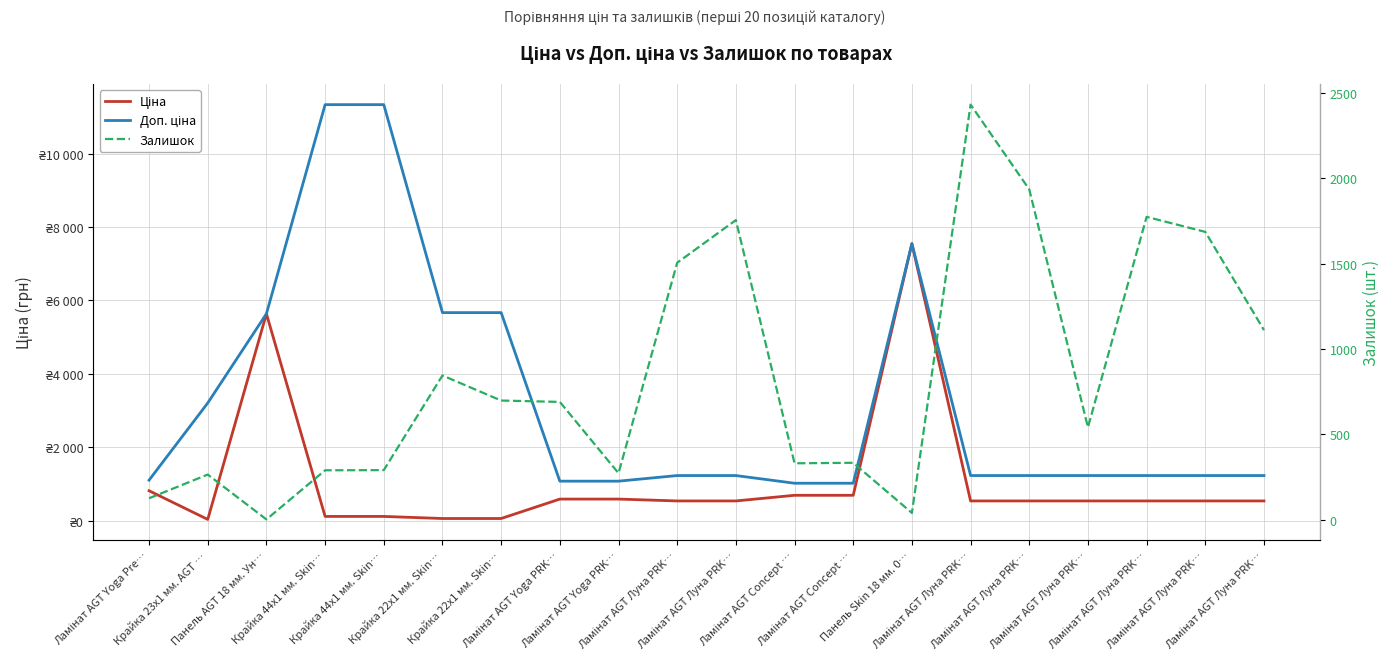

Count the number of data series in this chart.

3